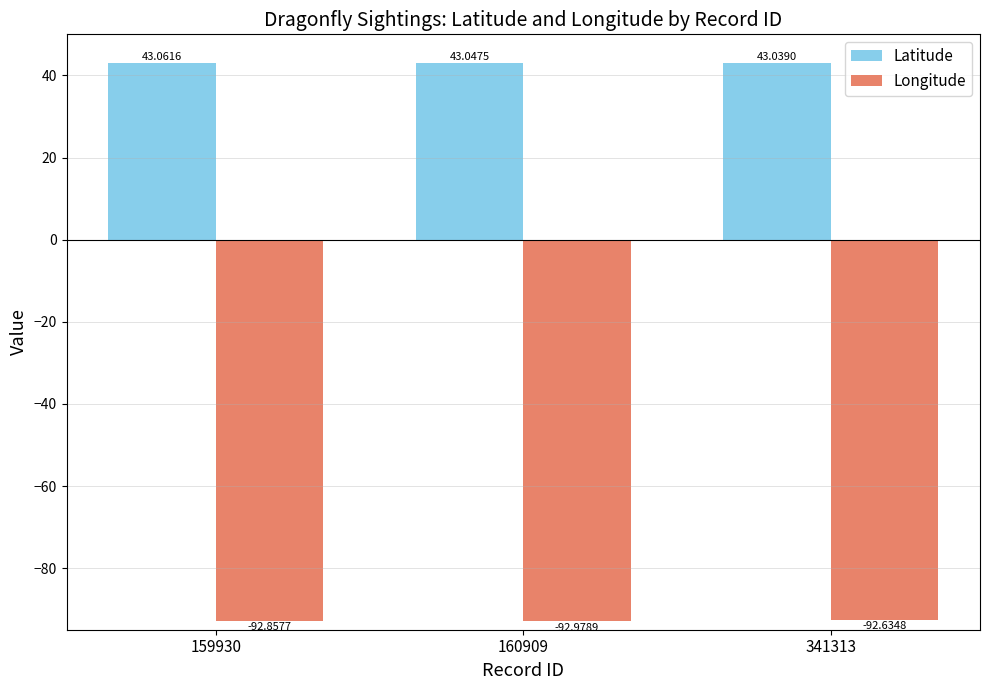

What is the sum of the Latitude values at 341313 and 159930?

86.1